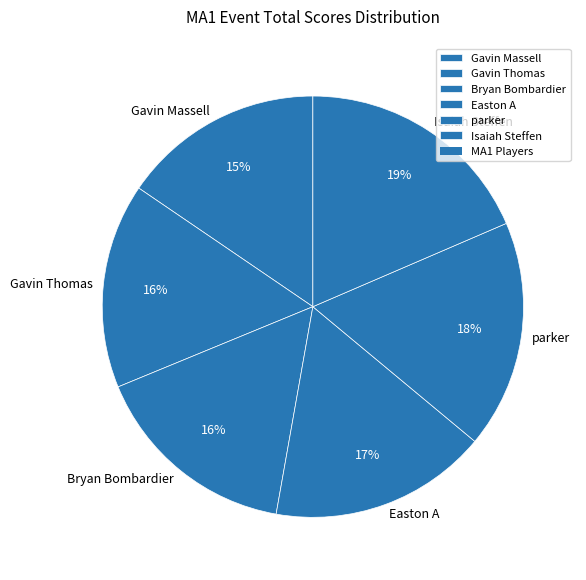

Does any single category account for the majority?

No